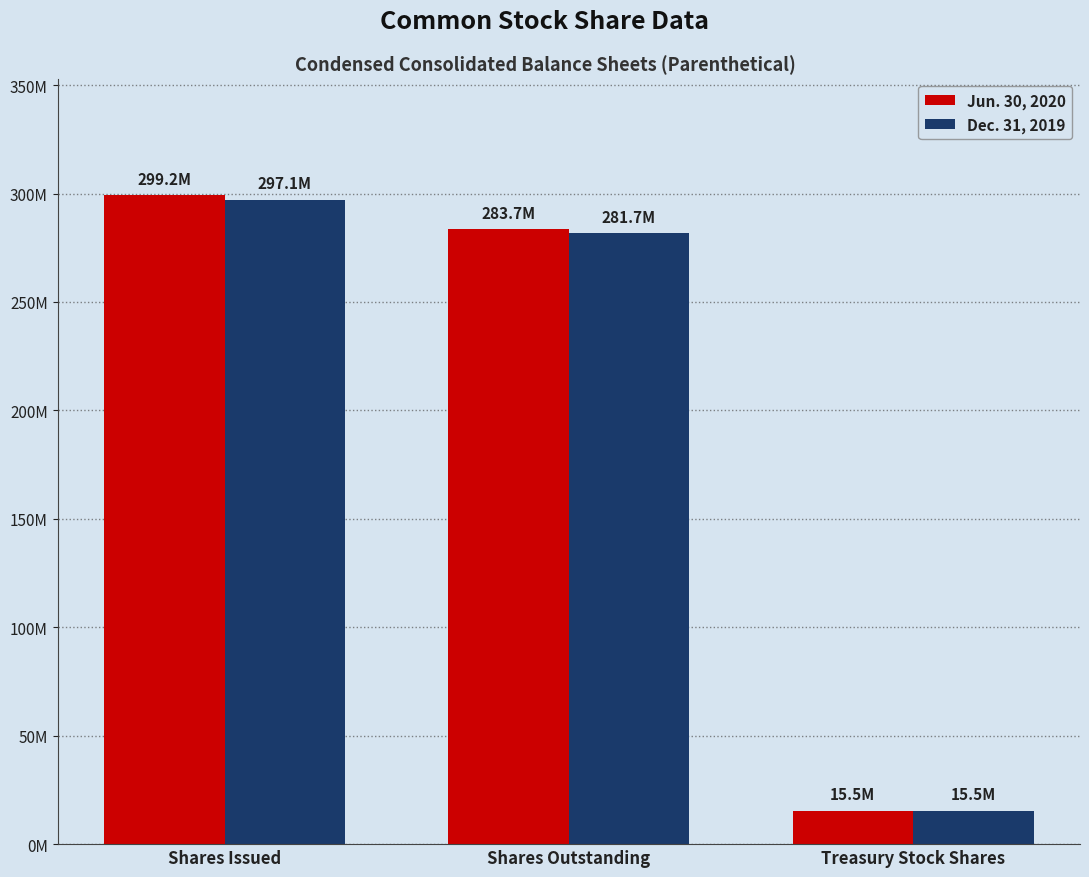

What is the value of the Dec. 31, 2019 bar at the 2nd from the left?

281655000